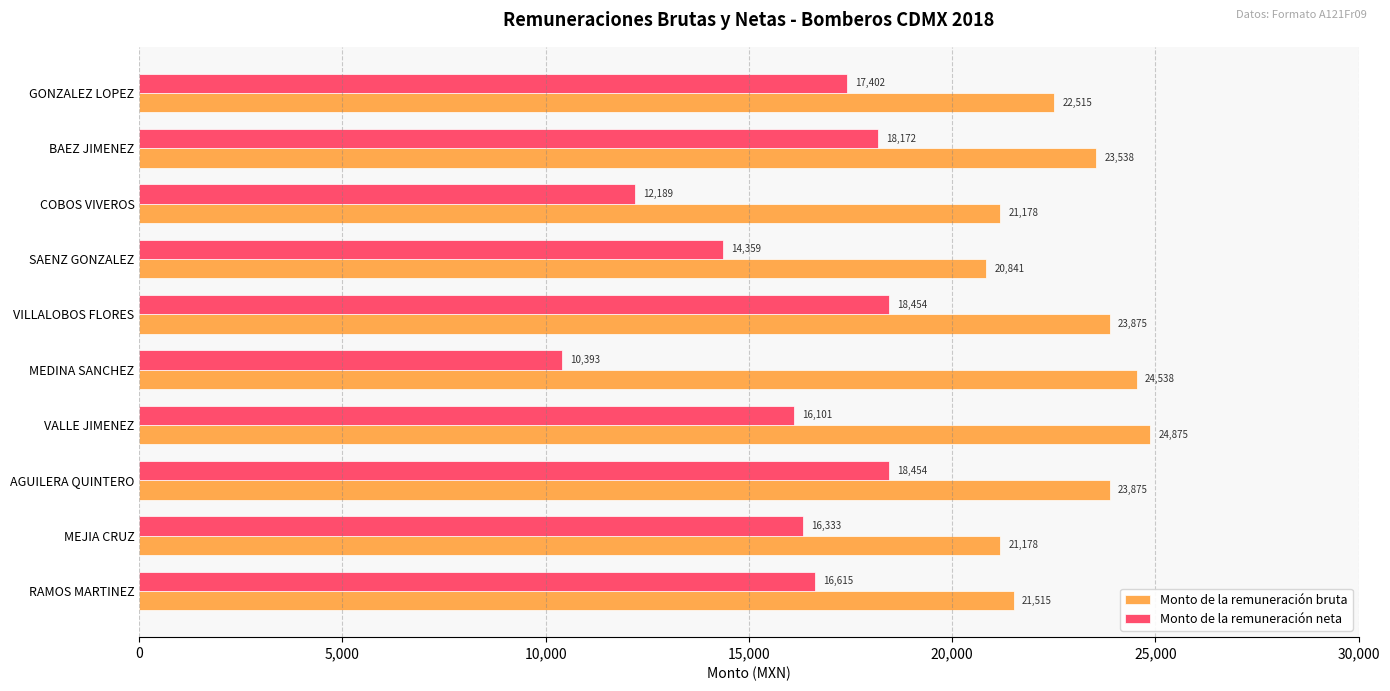

The Monto de la remuneración bruta series shows 6345.2 at SAENZ GONZALEZ. True or false?

False